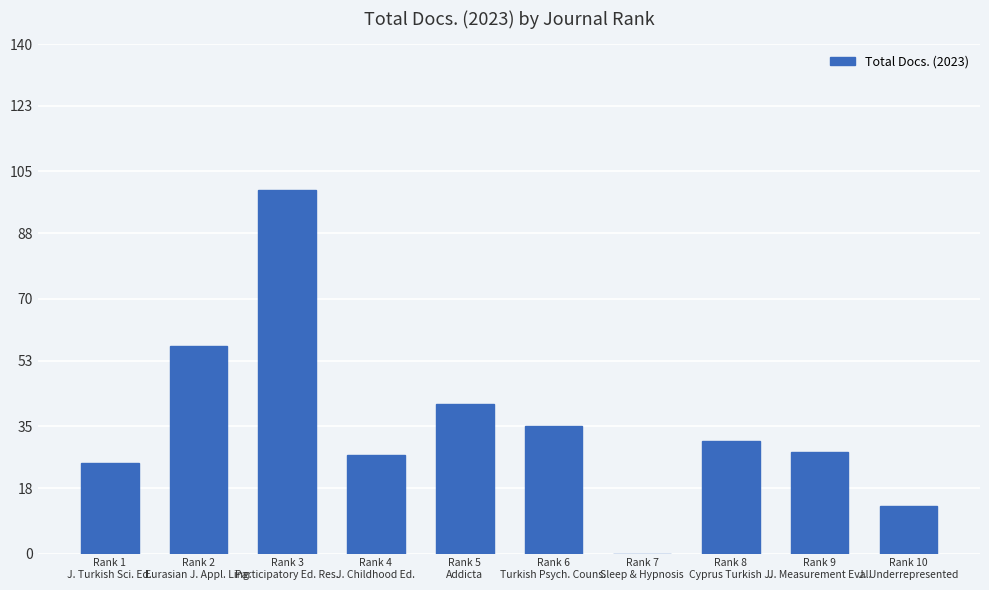

What is the sum of all values?

357